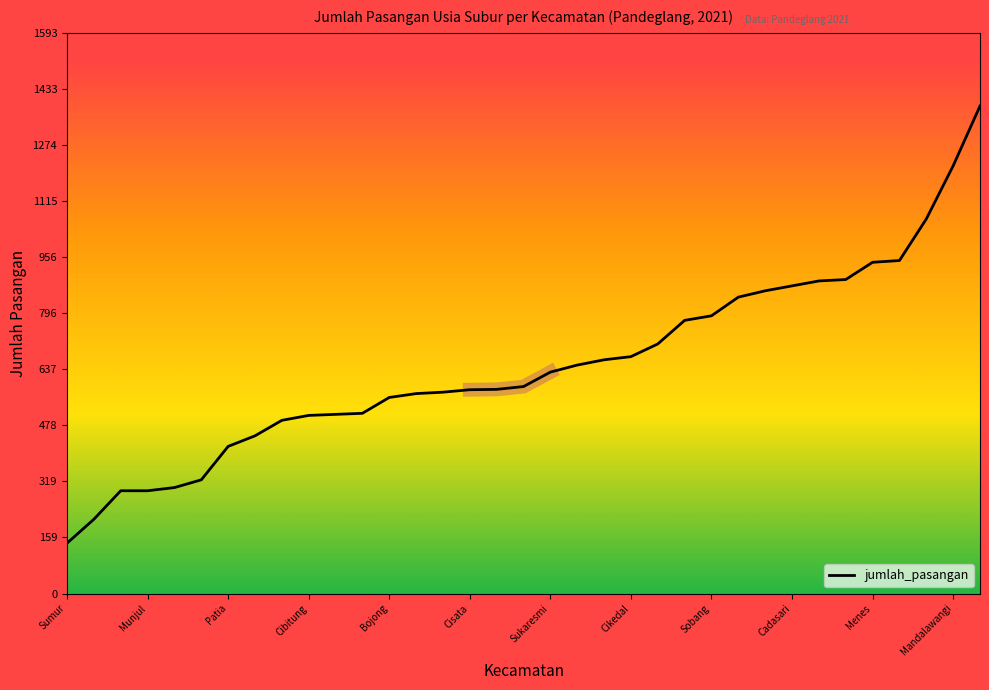

What is the sum of all values?

22687